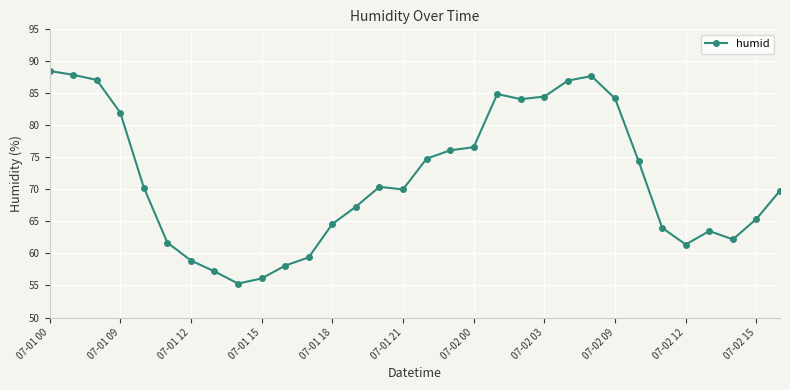

What is the maximum value shown in the chart?

88.5